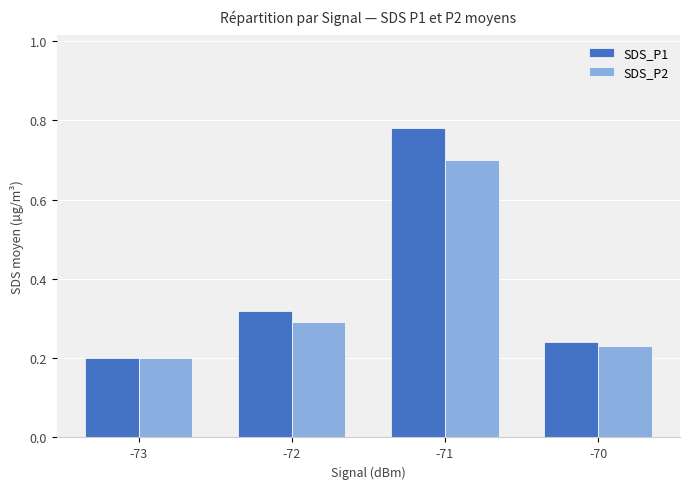

At how many categories does at least one series exceed 0?

4